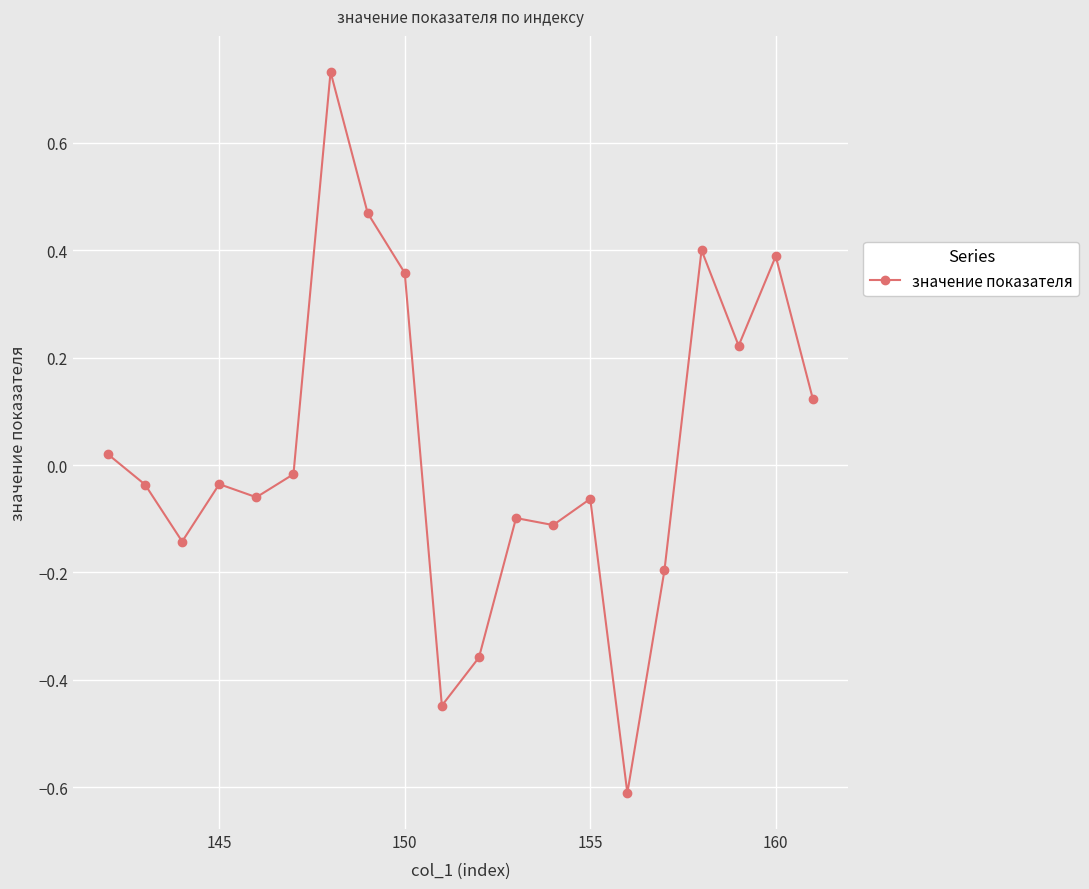

What is the minimum value shown in the chart?

-0.6